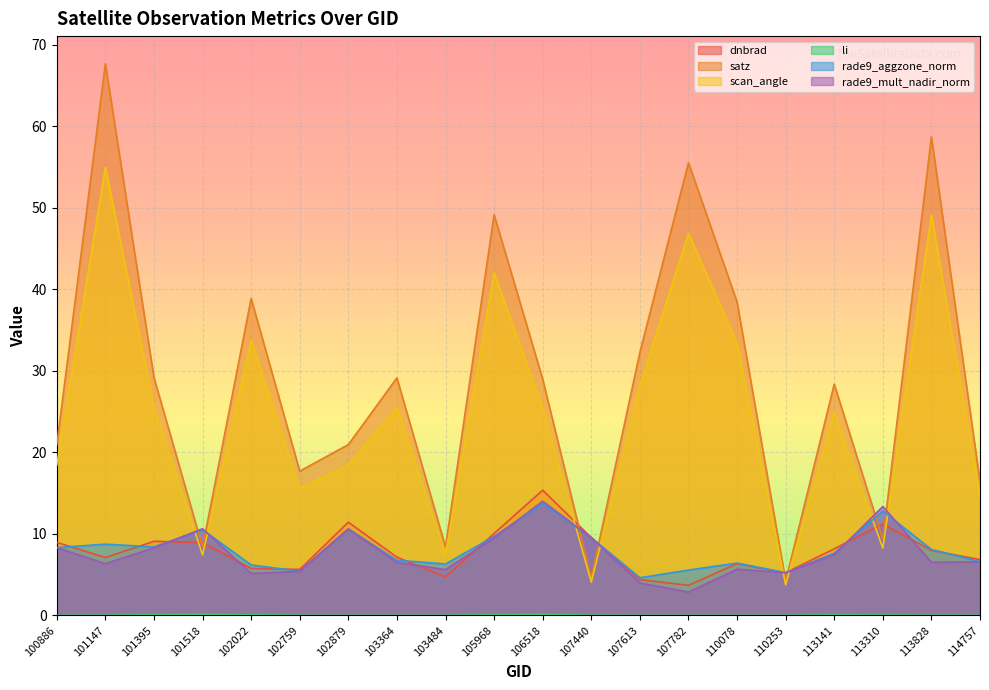

What are all the series names shown in the legend?

dnbrad, satz, scan_angle, li, rade9_aggzone_norm, rade9_mult_nadir_norm